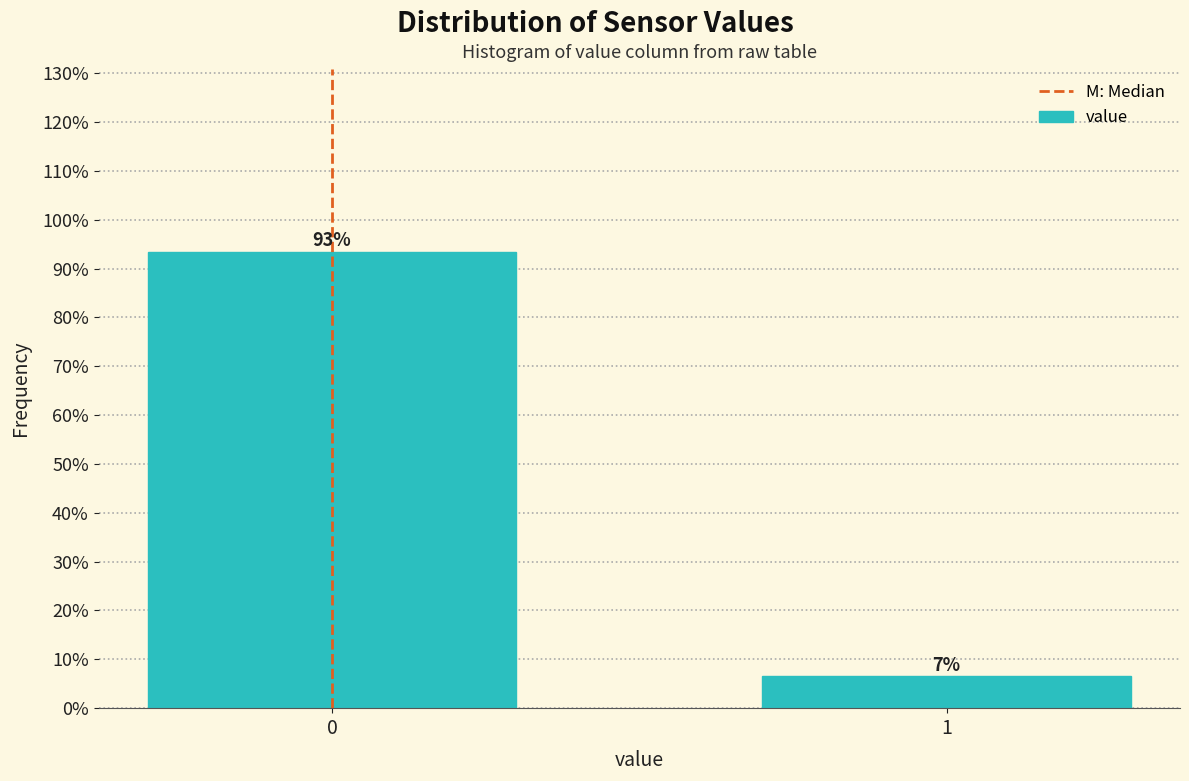

What is the value of the 1st bar from the left?

93.5